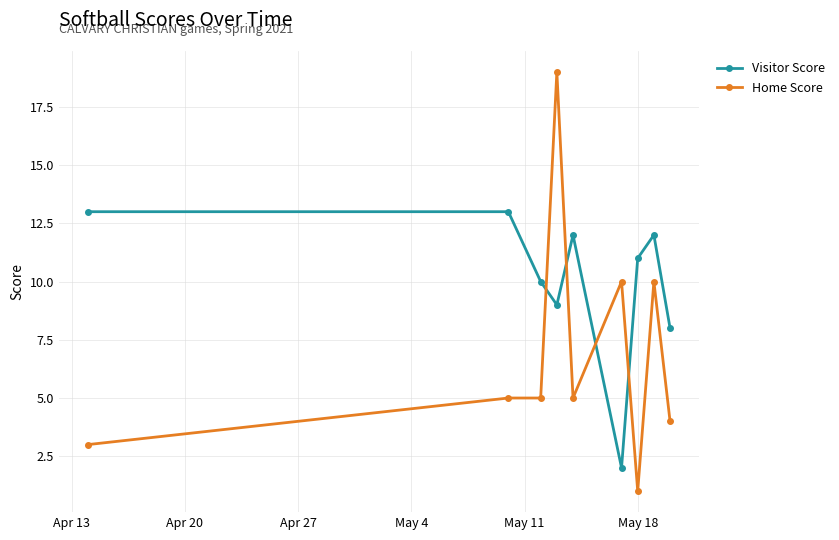

Reading left to right, what are all the values shown in this chart?

Visitor Score: 13	13	10	9	12	2	11	12	8
Home Score: 3	5	5	19	5	10	1	10	4